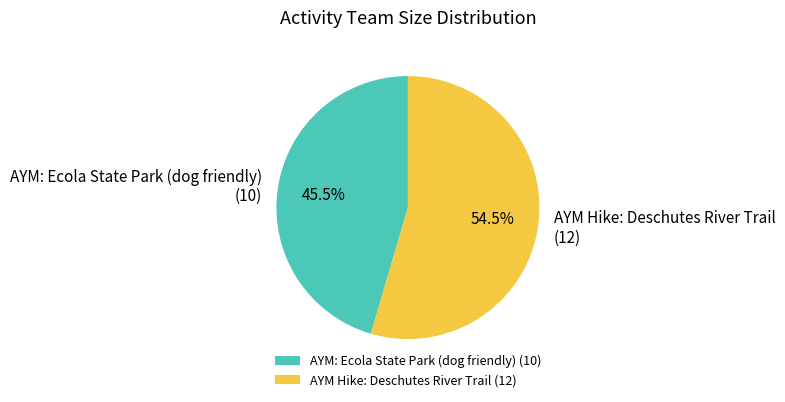

Is there any slice that represents more than half of the pie?

Yes